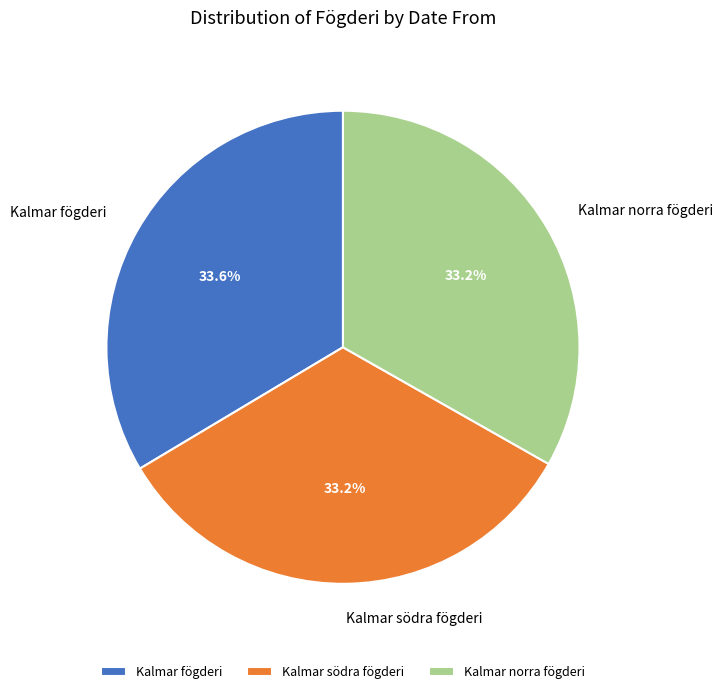

Does Kalmar norra fögderi account for over 50% of the chart?

No